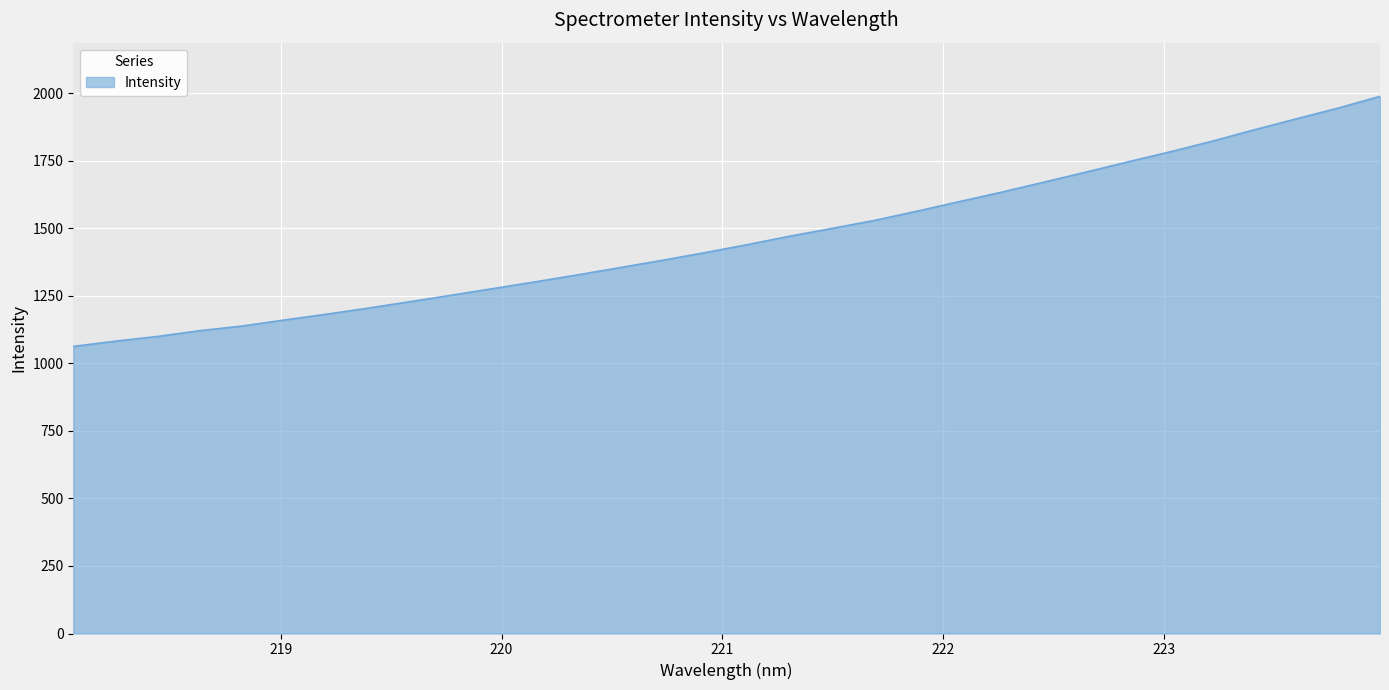

What is the maximum value shown in the chart?

1988.1